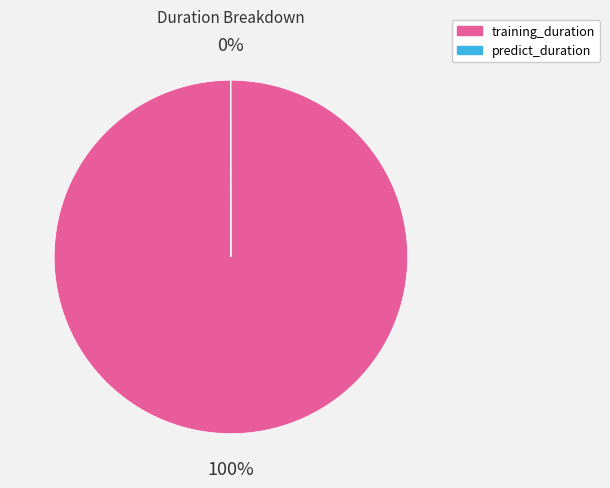

Is it true that training_duration is 93% of the pie?

False